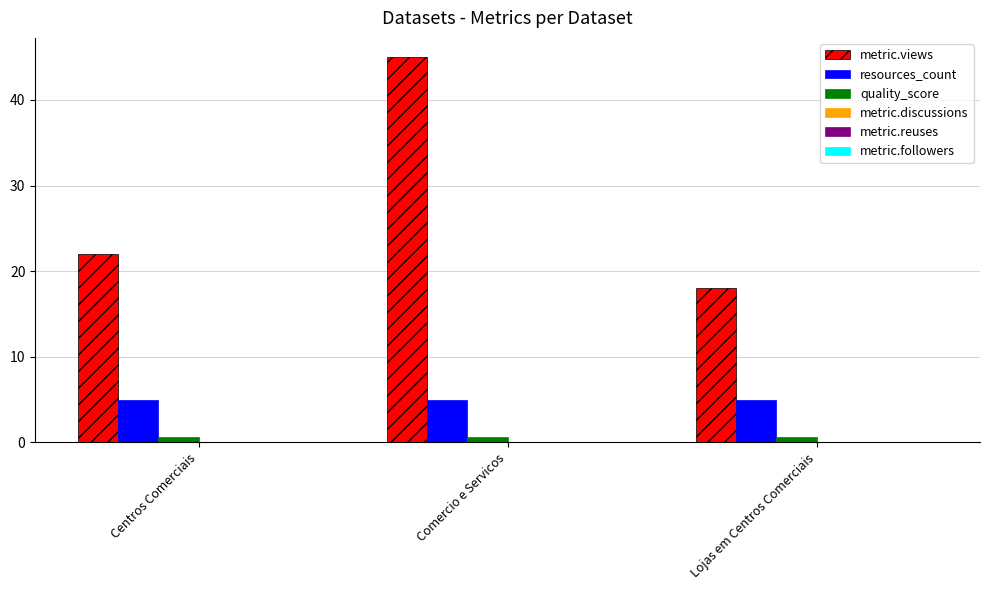

Count the number of data series in this chart.

3